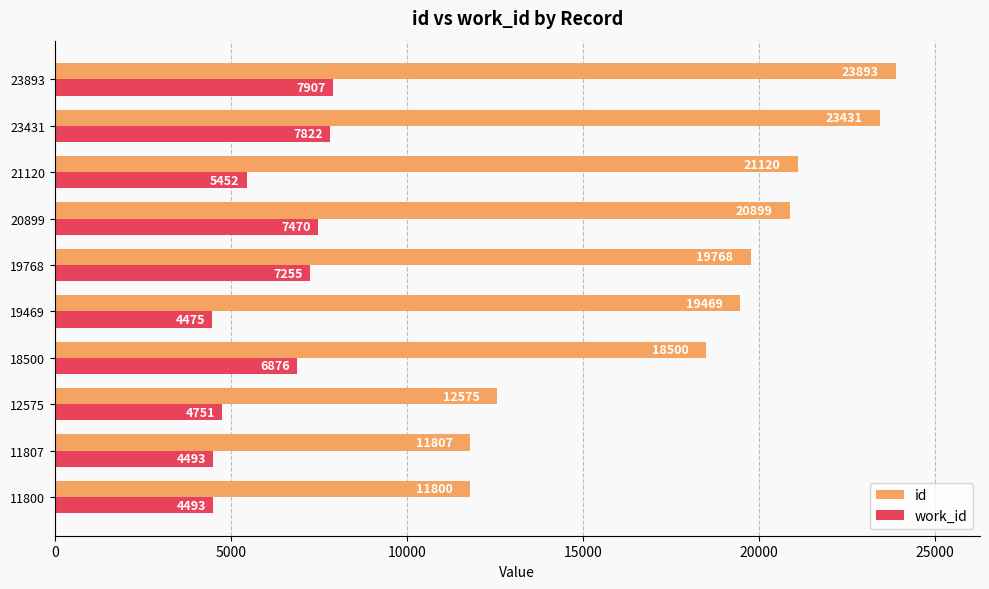

Is the value of work_id at 21120 greater than the value of id at 23893?

No